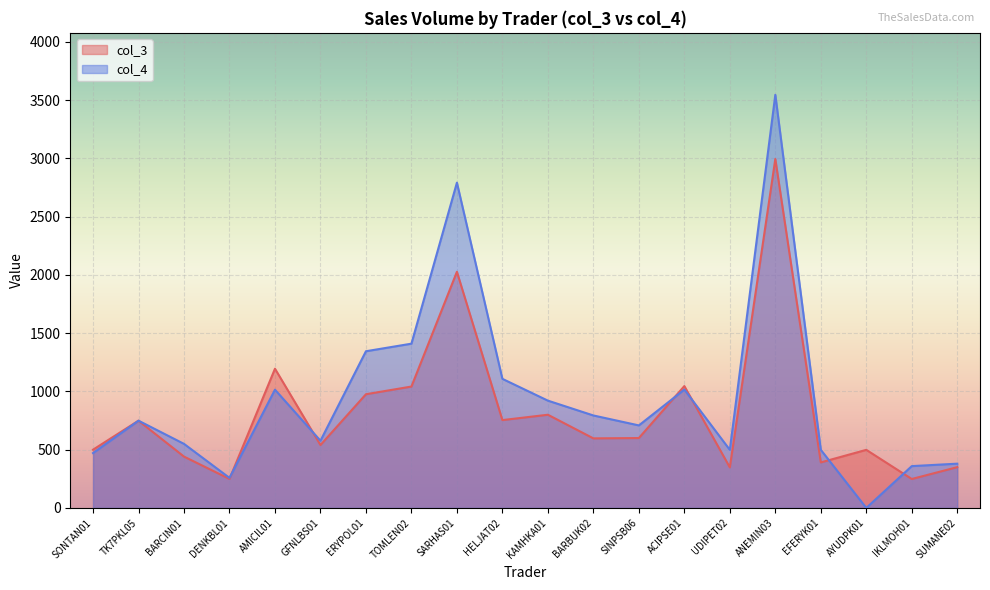

True or false: col_3 has more than 2 interior local peaks.

True